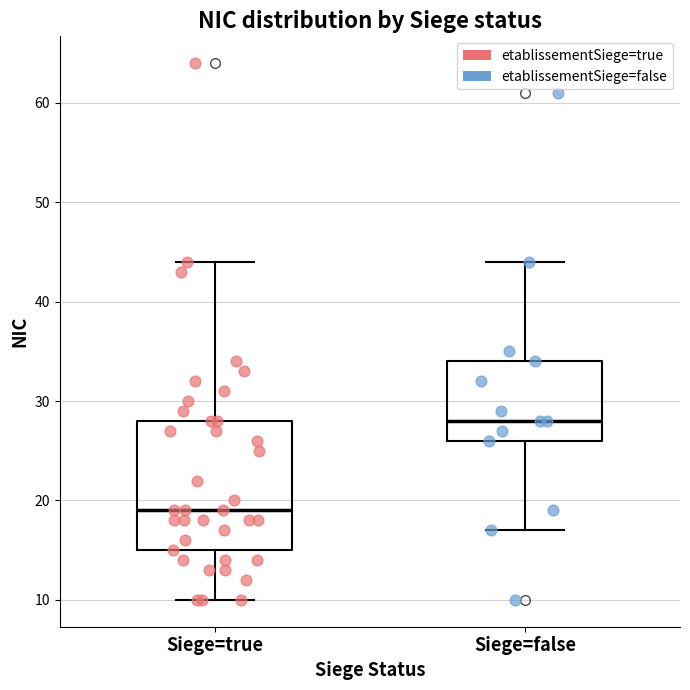

Which box has the lowest median line?

Siege=true